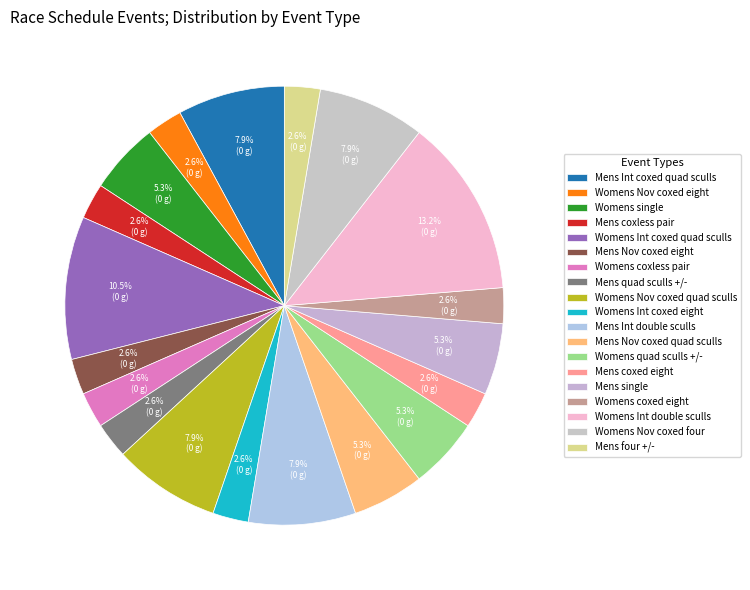

Do Mens Nov coxed quad sculls and Womens Nov coxed four together represent more than half of the pie?

No